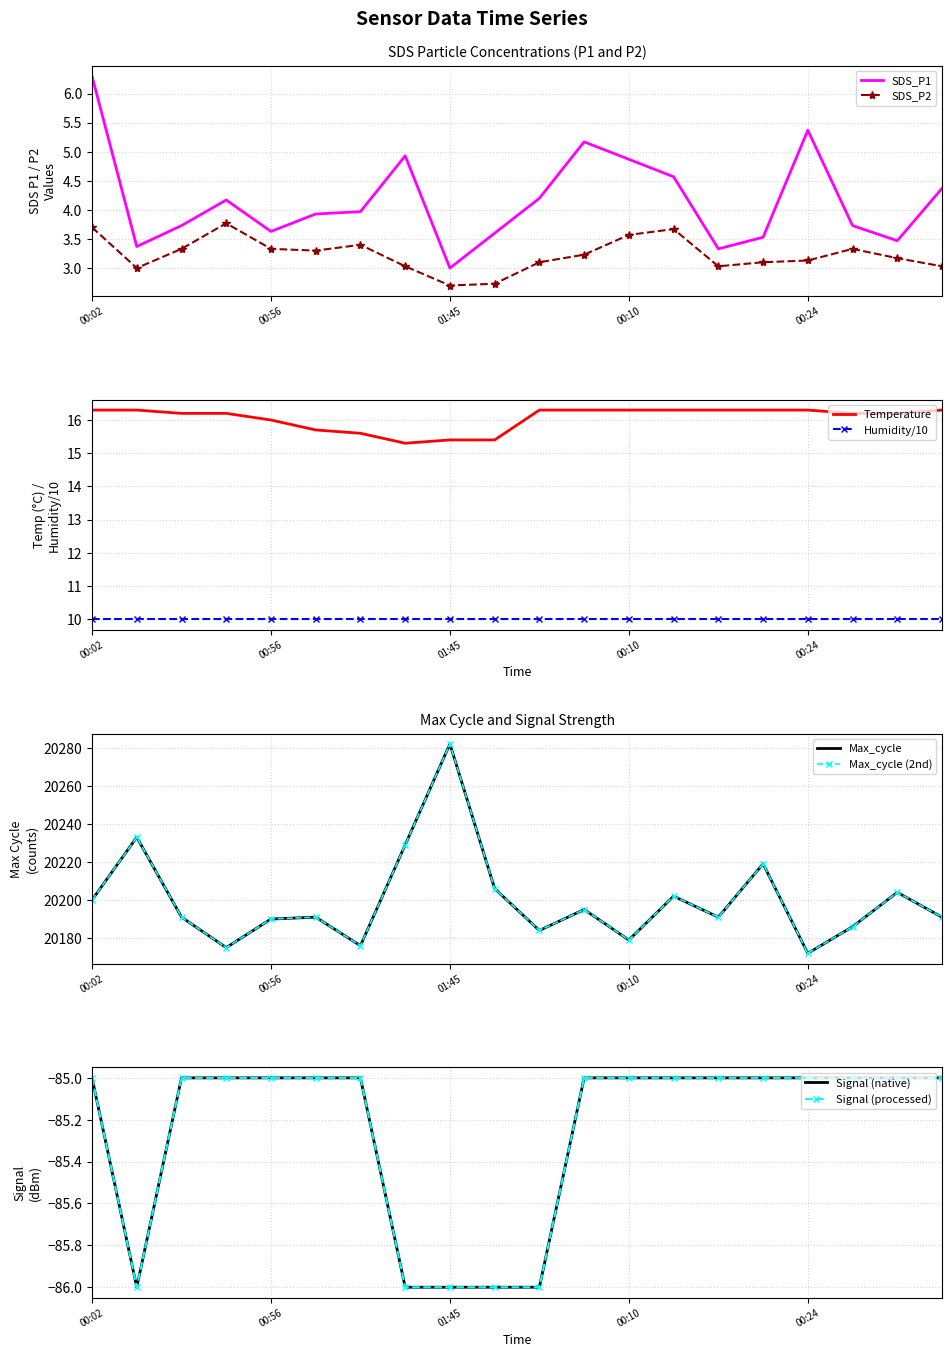

What is the difference between the maximum and minimum values in the SDS_P1 series?

3.3